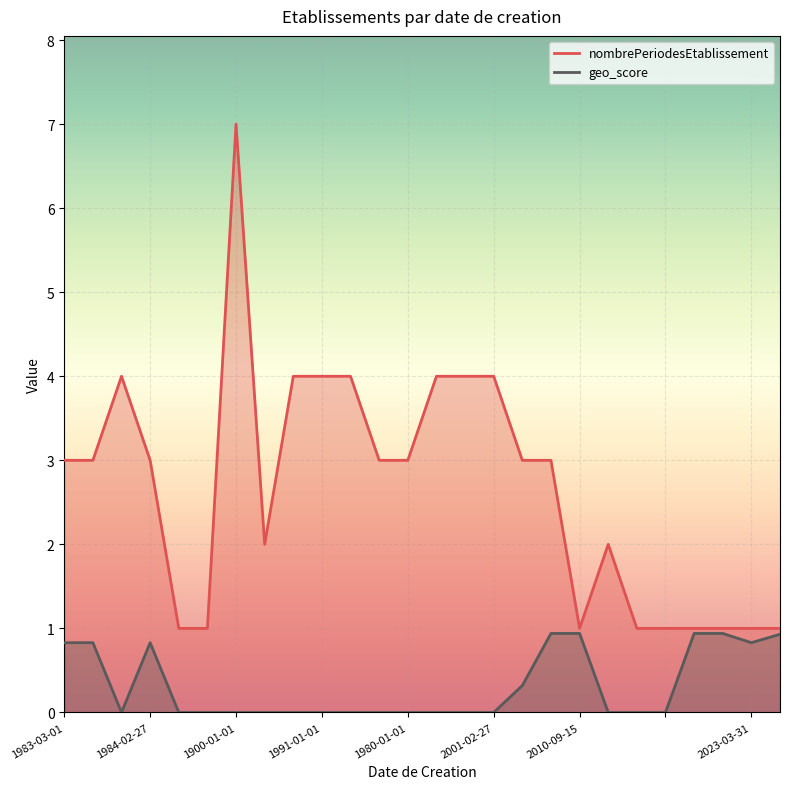

Count the number of categories in the chart.

26